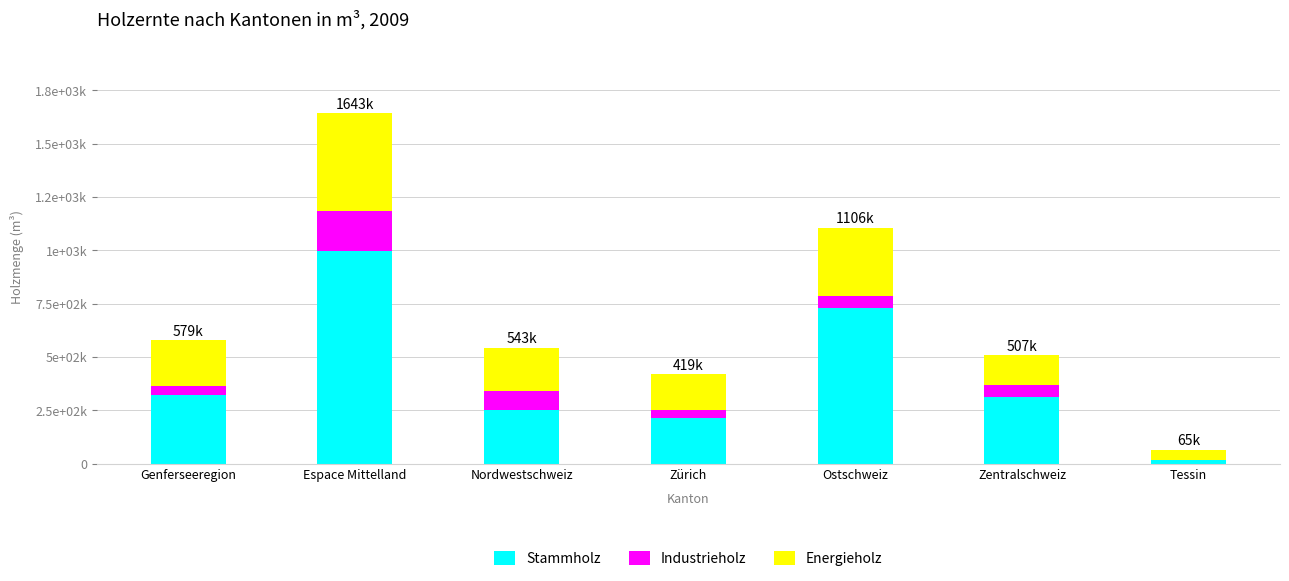

What is the total value across all series at Espace Mittelland?

1643108